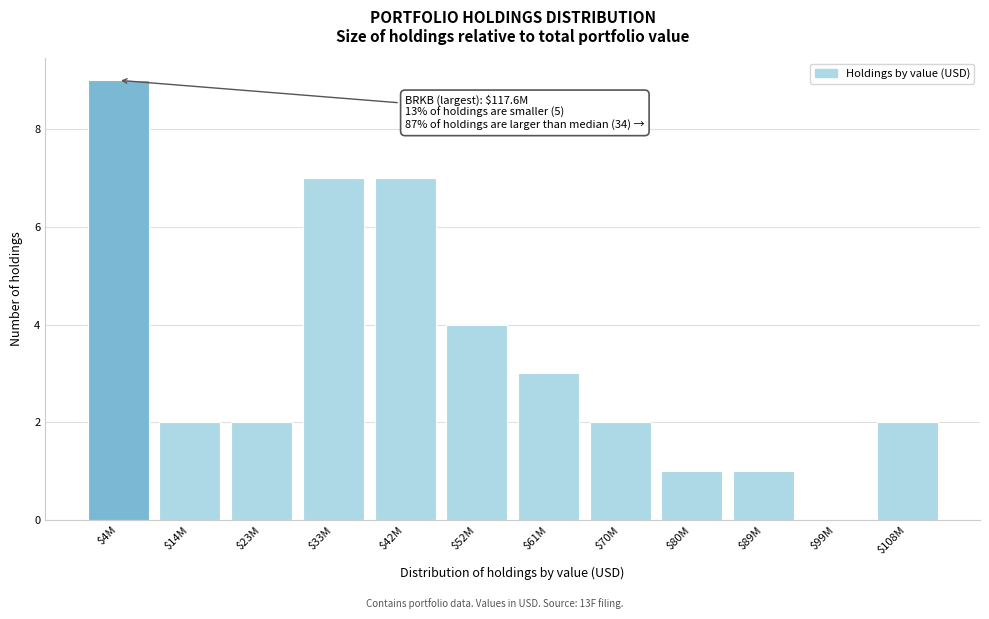

Which label corresponds to the largest value in the chart?

$4M